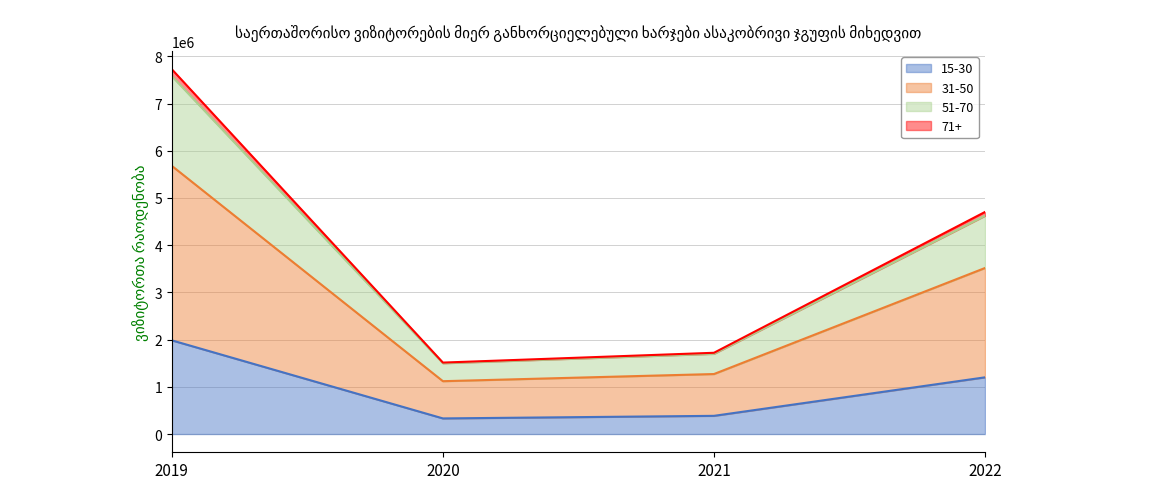

Which category has the highest value in the 71+ series?

2019